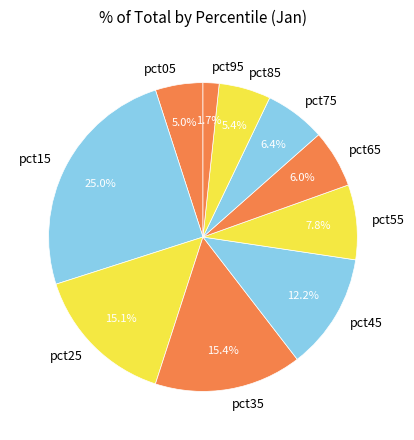

Is it true that pct55 is 1% of the pie?

False